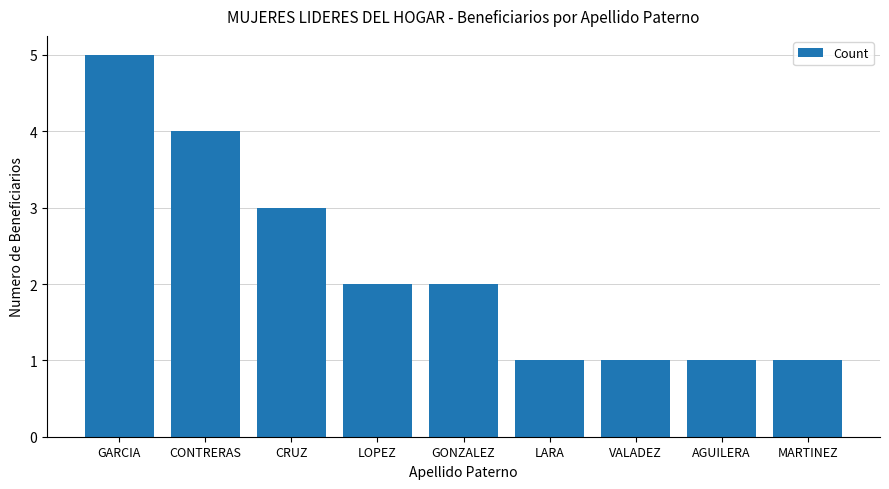

What is the greatest value displayed?

5